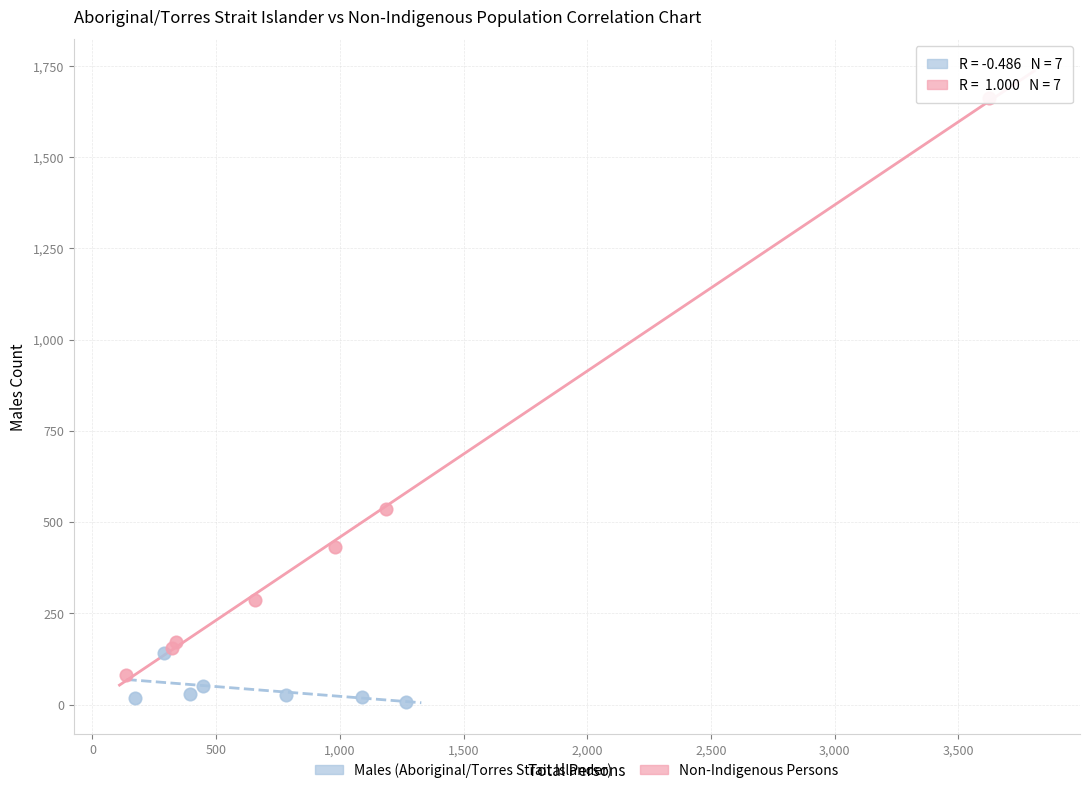

Which series reaches the maximum Y coordinate?

Non-Indigenous Persons